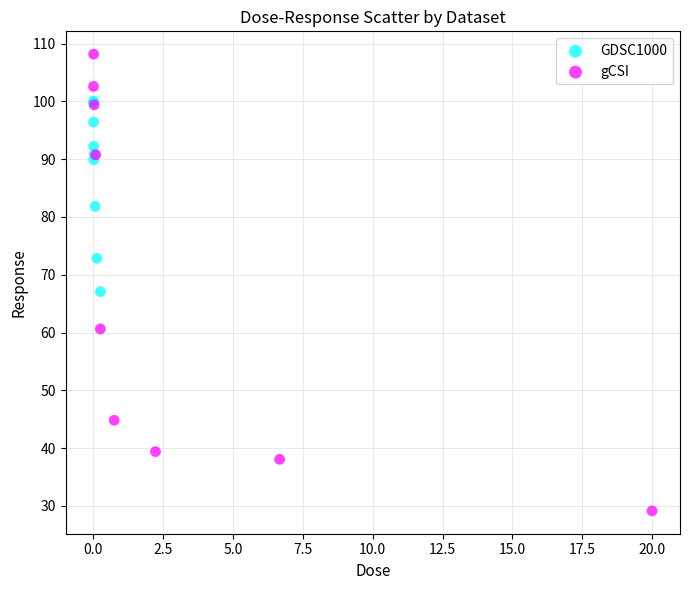

Which series contains the lowest Y value?

gCSI